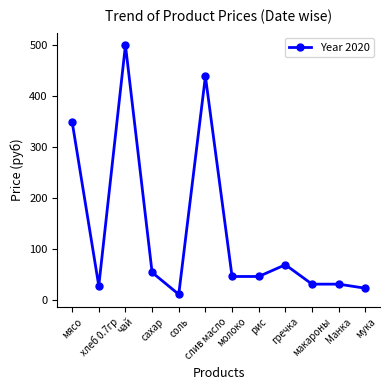

What is the change in value from мясо to соль?

-338.0